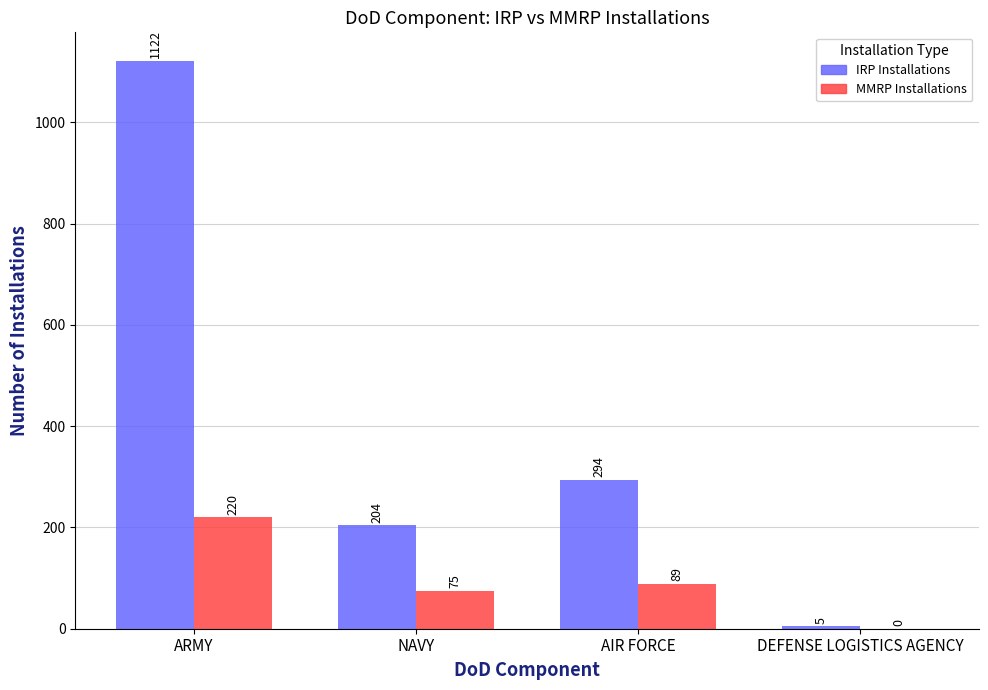

Which category has the highest value across all series?

ARMY